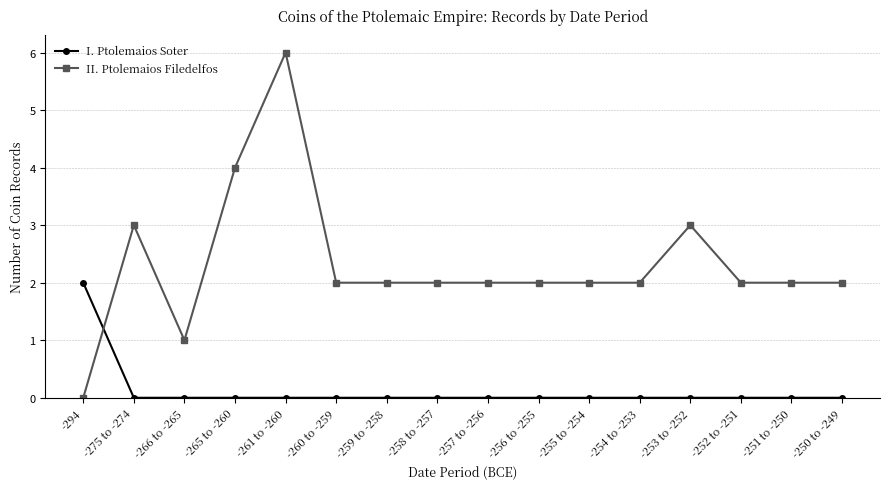

What is the difference between the highest and lowest values at -252 to -251?

2